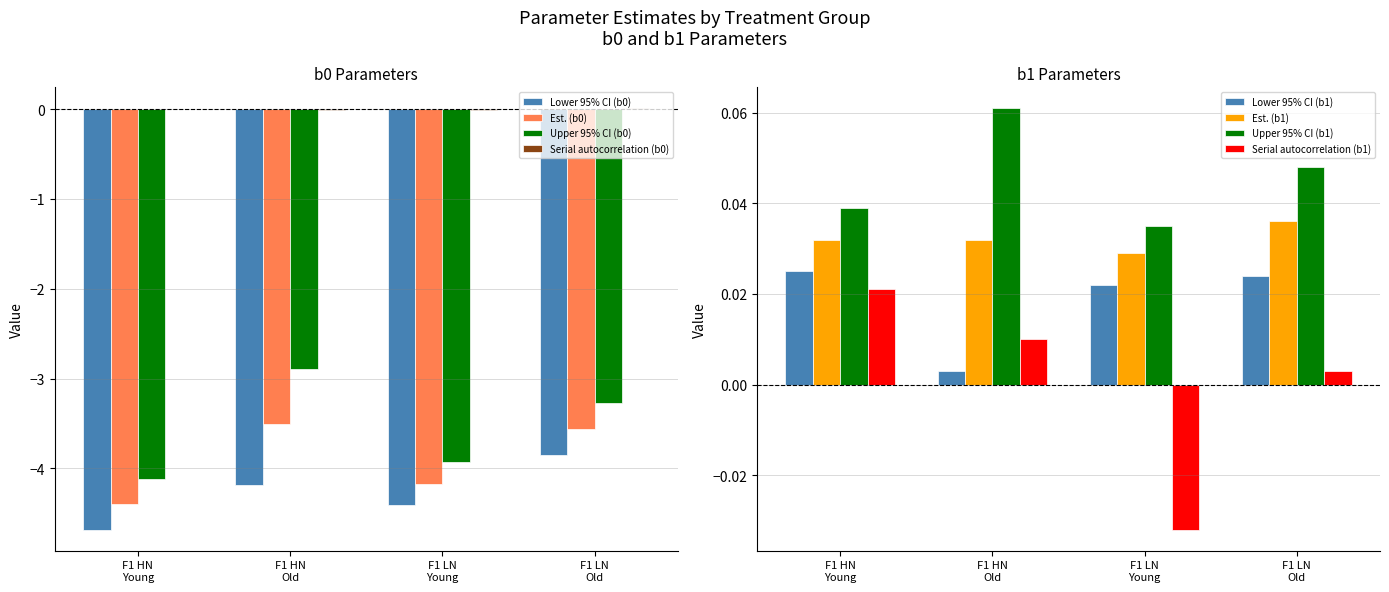

What is the maximum value for Upper 95% CI (b0)?

-2.9